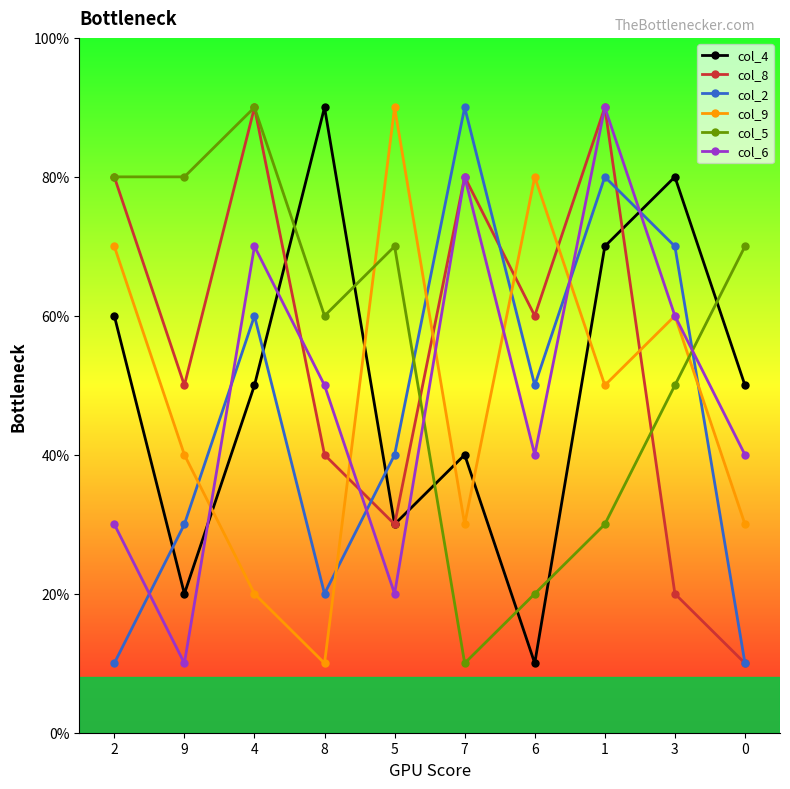

How many times do col_8 and col_4 cross each other?

2